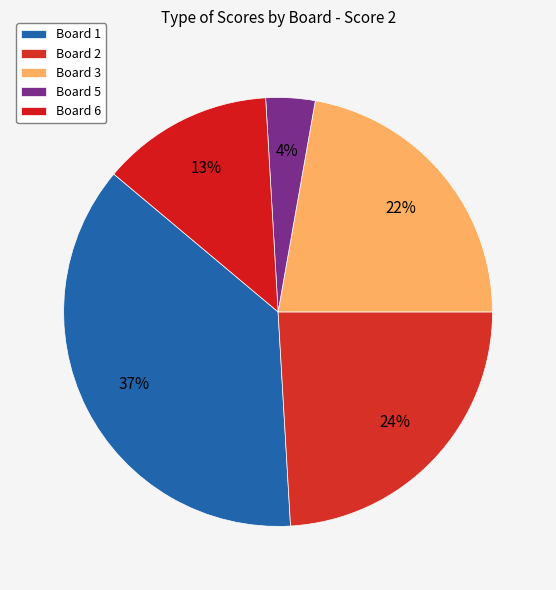

To the nearest percent, what is the average slice percentage?

20%